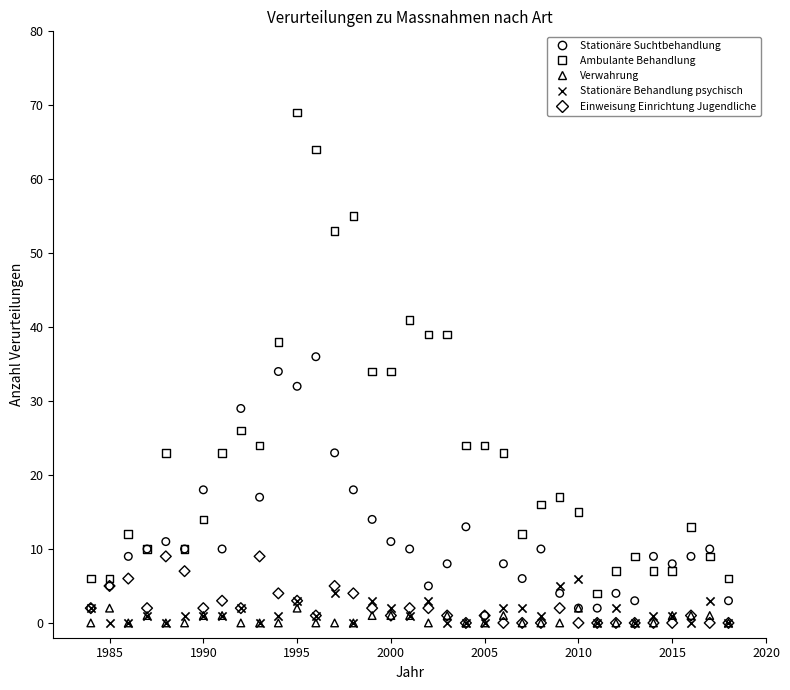

What are all the series names shown in the legend?

Stationäre Suchtbehandlung, Ambulante Behandlung, Verwahrung, Stationäre Behandlung psychisch, Einweisung Einrichtung Jugendliche